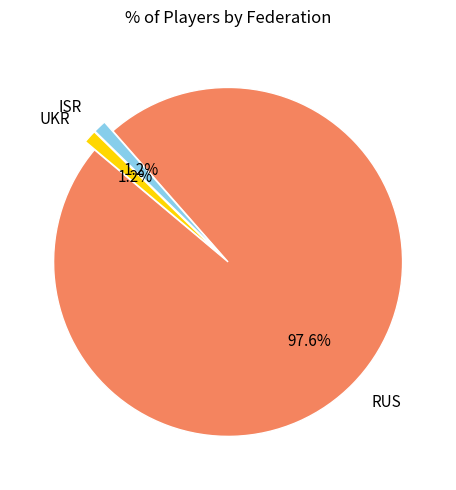

How many segments does this pie chart have?

3